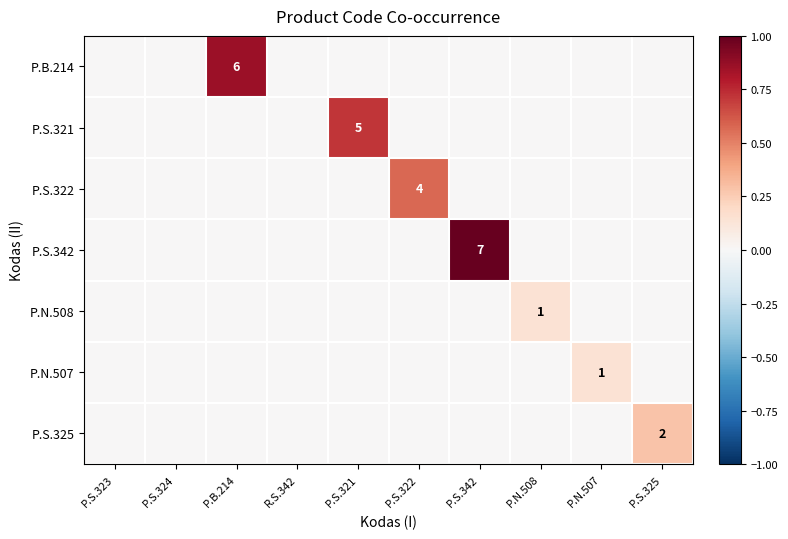

Is it true that P.S.321 equals 1 at P.S.321?

False